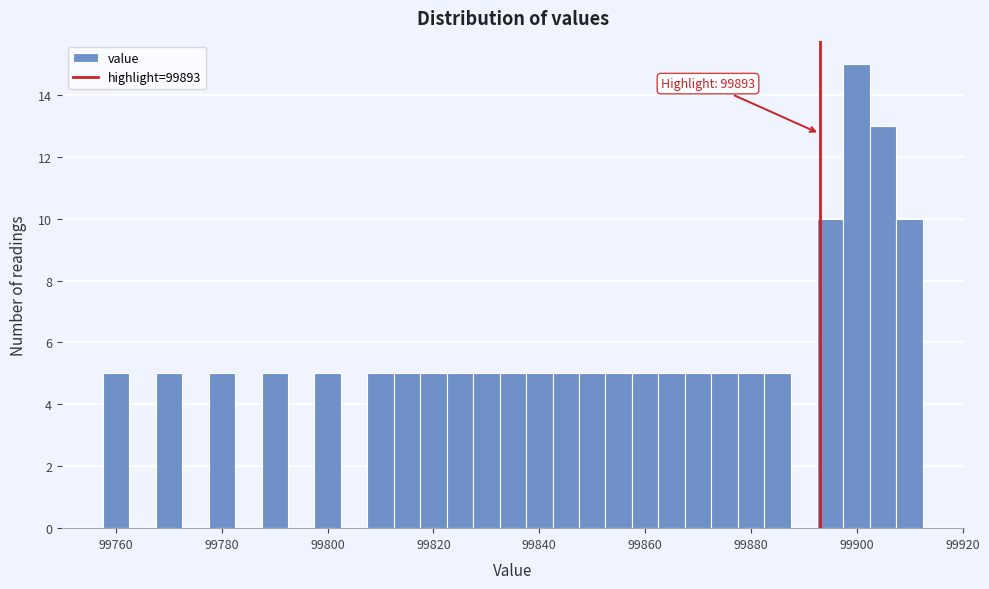

Read against the x-axis, roughly where is the centre of the tallest bar?

99900